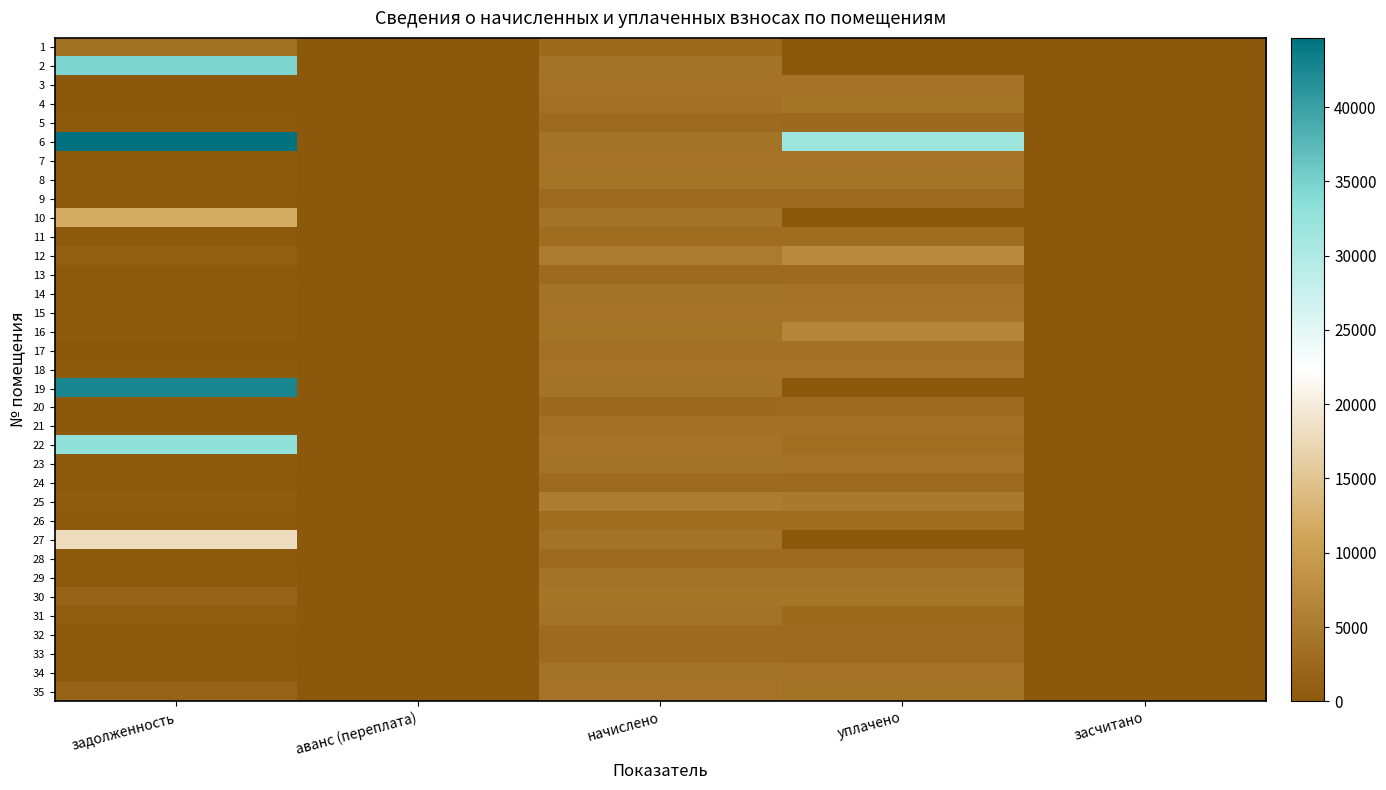

How many distinct data groups are displayed?

35